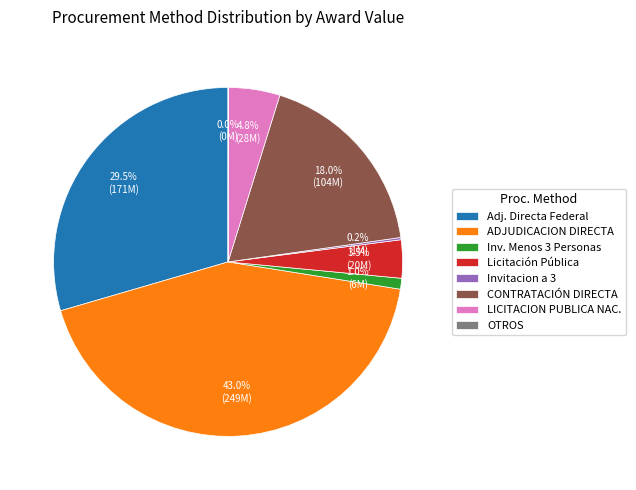

Which slice is the largest?

ADJUDICACION DIRECTA